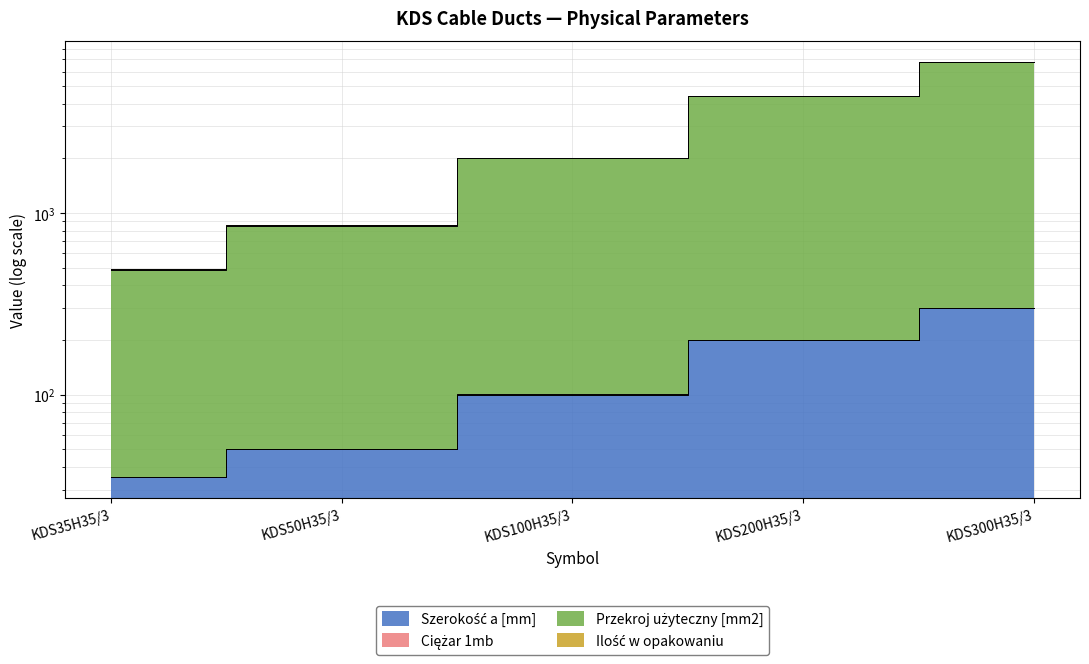

Does the chart display data point markers on the line(s)?

No